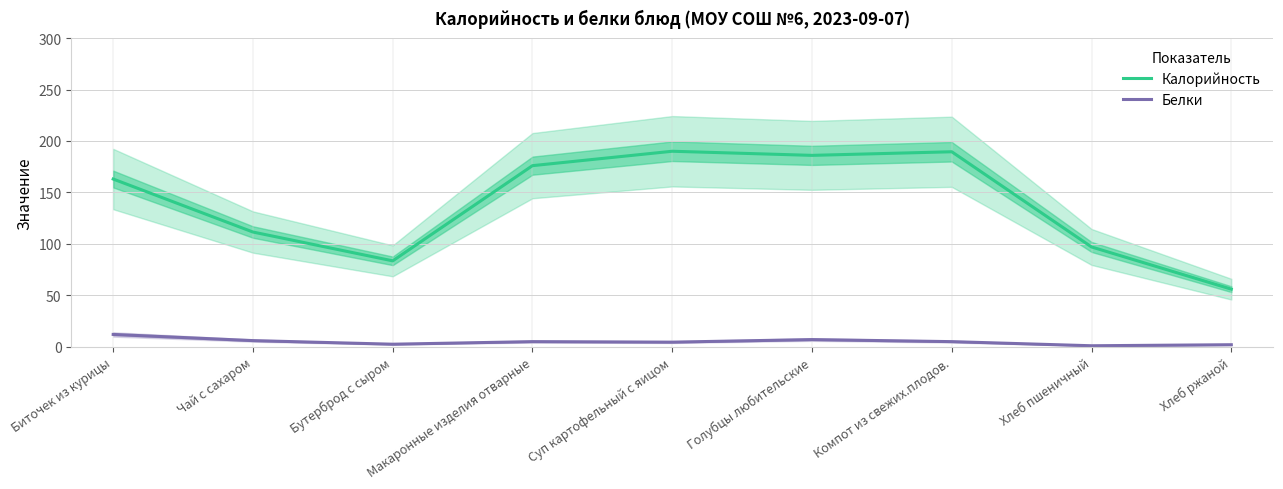

Reading right to left, what are all the values shown in this chart?

Калорийность: Хлеб ржаной=56.0	Хлеб пшеничный=97.0	Компот из свежих.плодов.=189.5	Голубцы любительские=186.0	Суп картофельный с яицом=190.0	Макаронные изделия отварные=176.0	Бутерброд с сыром=83.5	Чай с сахаром=111.5	Биточек из курицы=163.0
Белки: Хлеб ржаной=2.0	Хлеб пшеничный=1.0	Компот из свежих.плодов.=5.0	Голубцы любительские=7.0	Суп картофельный с яицом=4.5	Макаронные изделия отварные=5.0	Бутерброд с сыром=2.5	Чай с сахаром=6.0	Биточек из курицы=12.0